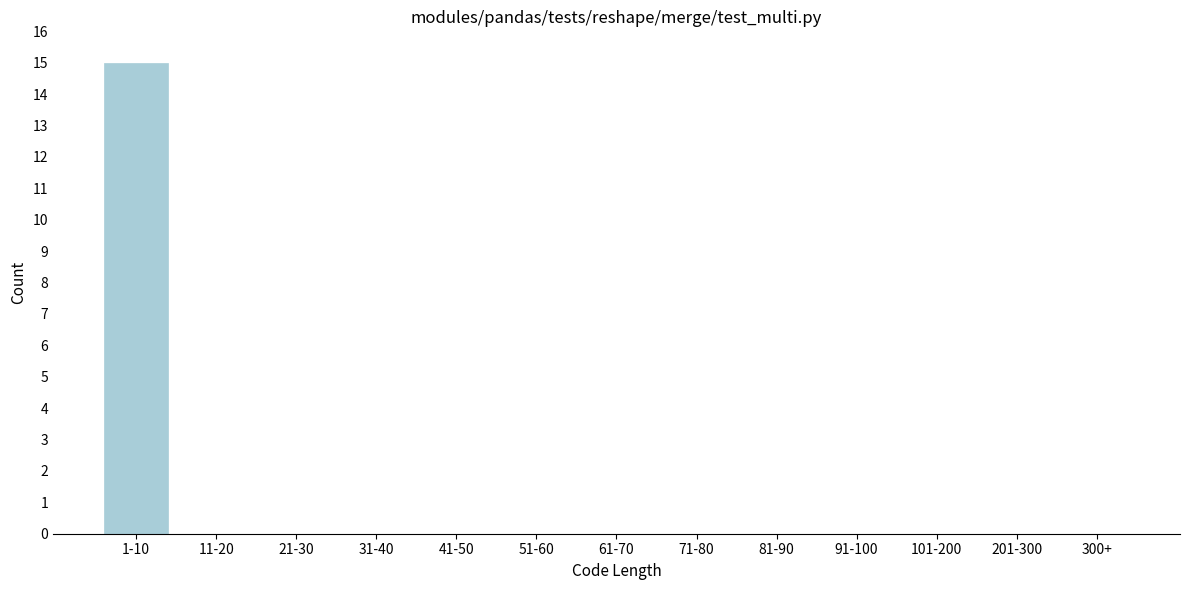

Reading right to left, what are all the values shown in this chart?

300+=0	201-300=0	101-200=0	91-100=0	81-90=0	71-80=0	61-70=0	51-60=0	41-50=0	31-40=0	21-30=0	11-20=0	1-10=15